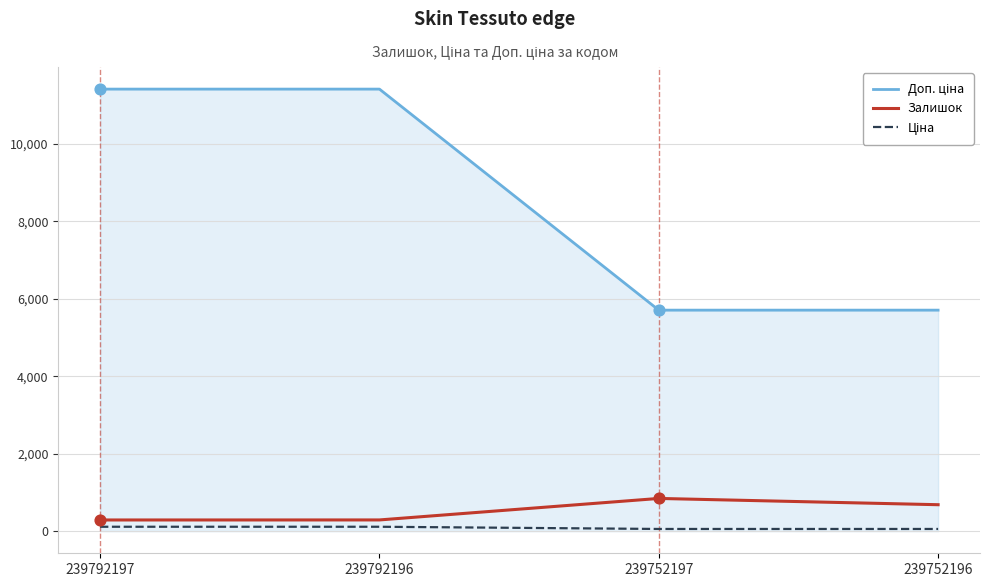

The Залишок series shows 845.0 at 239752197. True or false?

True